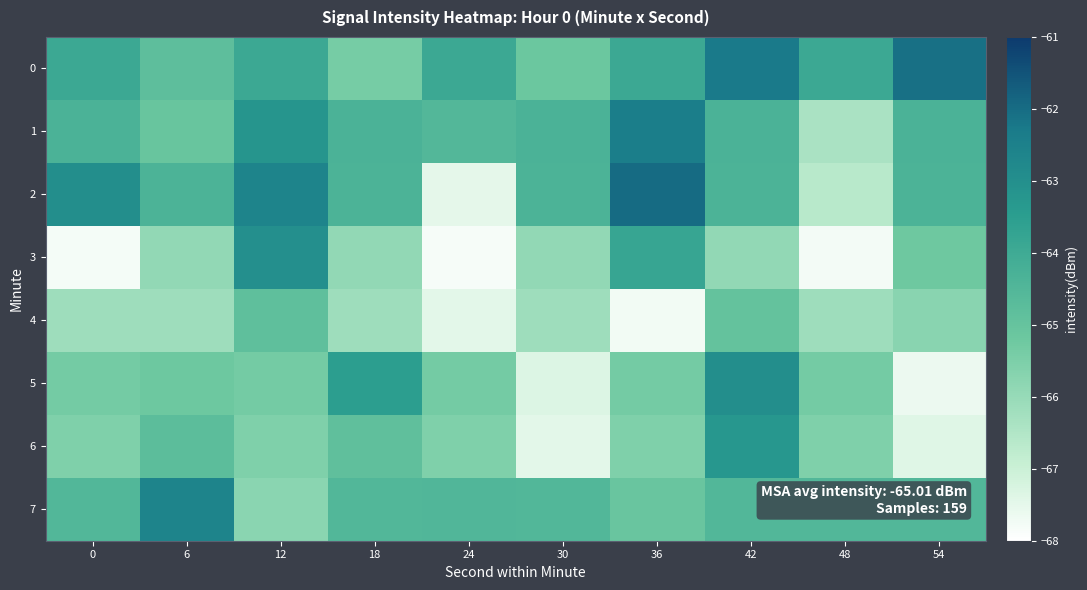

At 54, list the series in order from smallest to largest.

5, 6, 4, 3, 7, 2, 1, 0